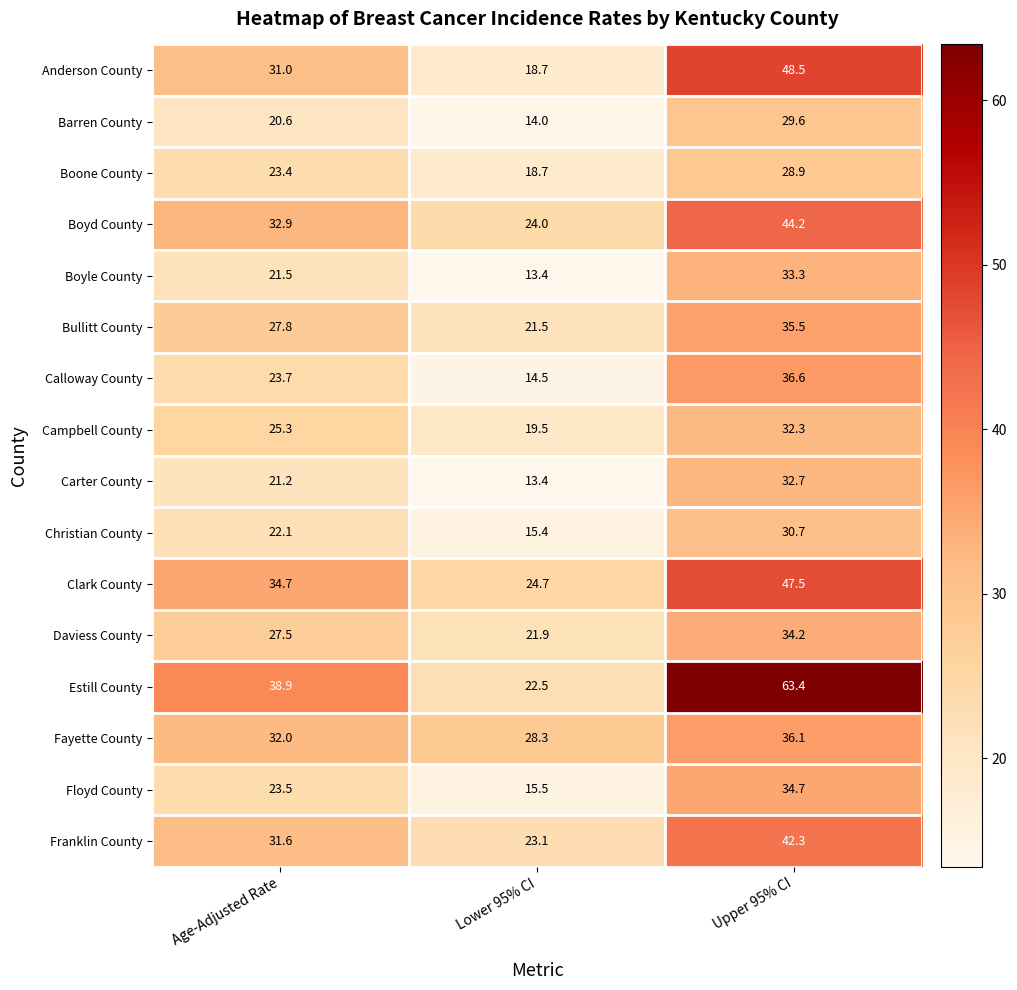

How many series are shown in this chart?

16